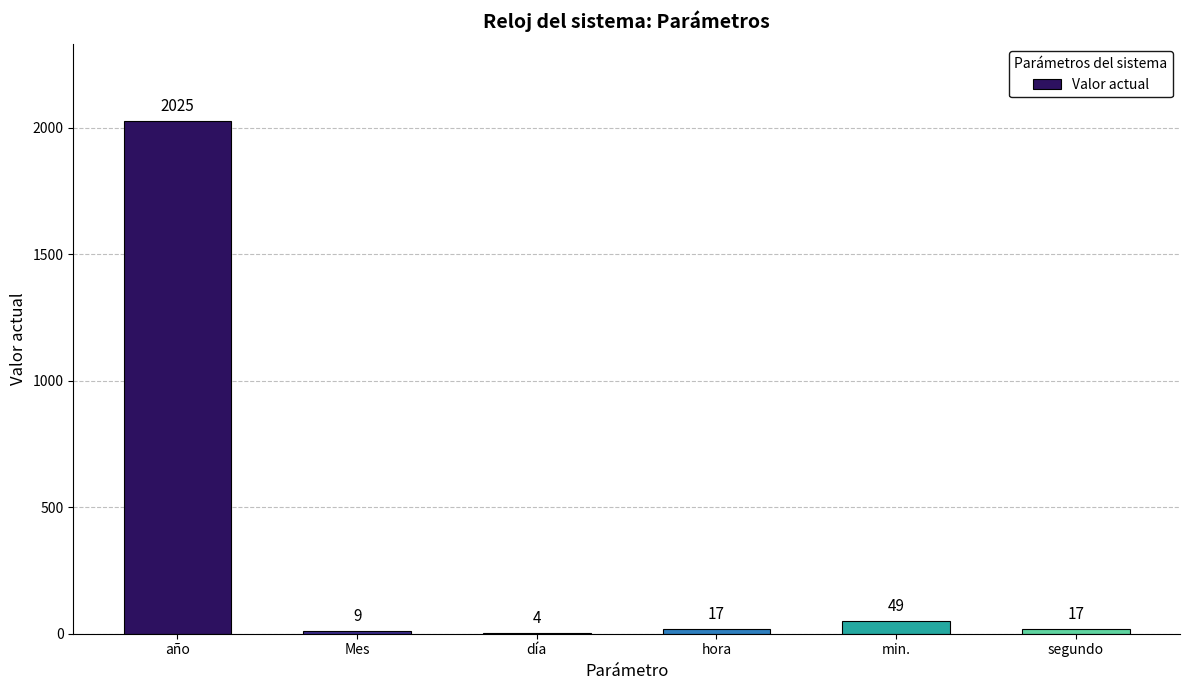

Reading left to right, what are all the values shown in this chart?

2025	9	4	17	49	17